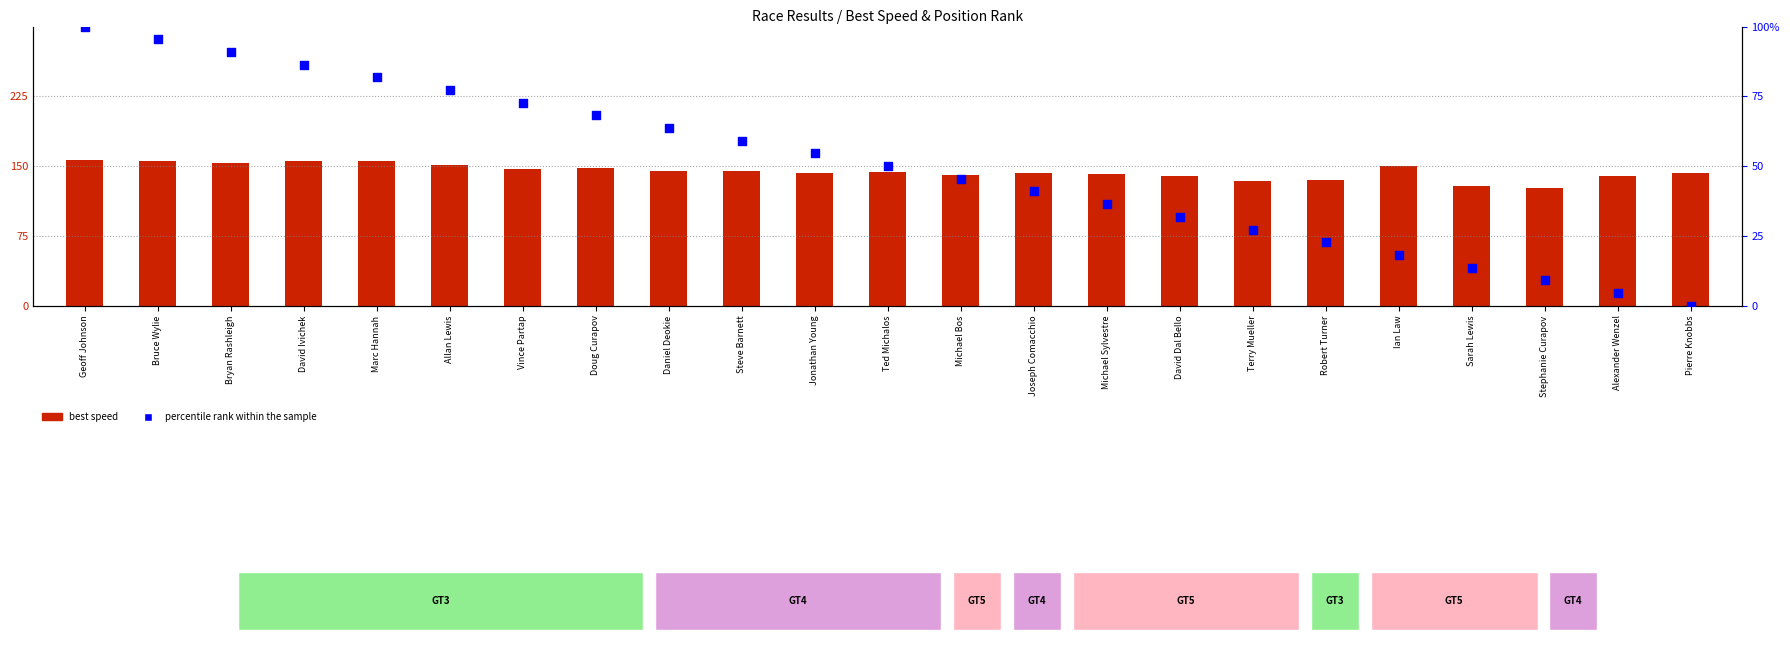

Which series reaches the maximum Y coordinate?

best speed